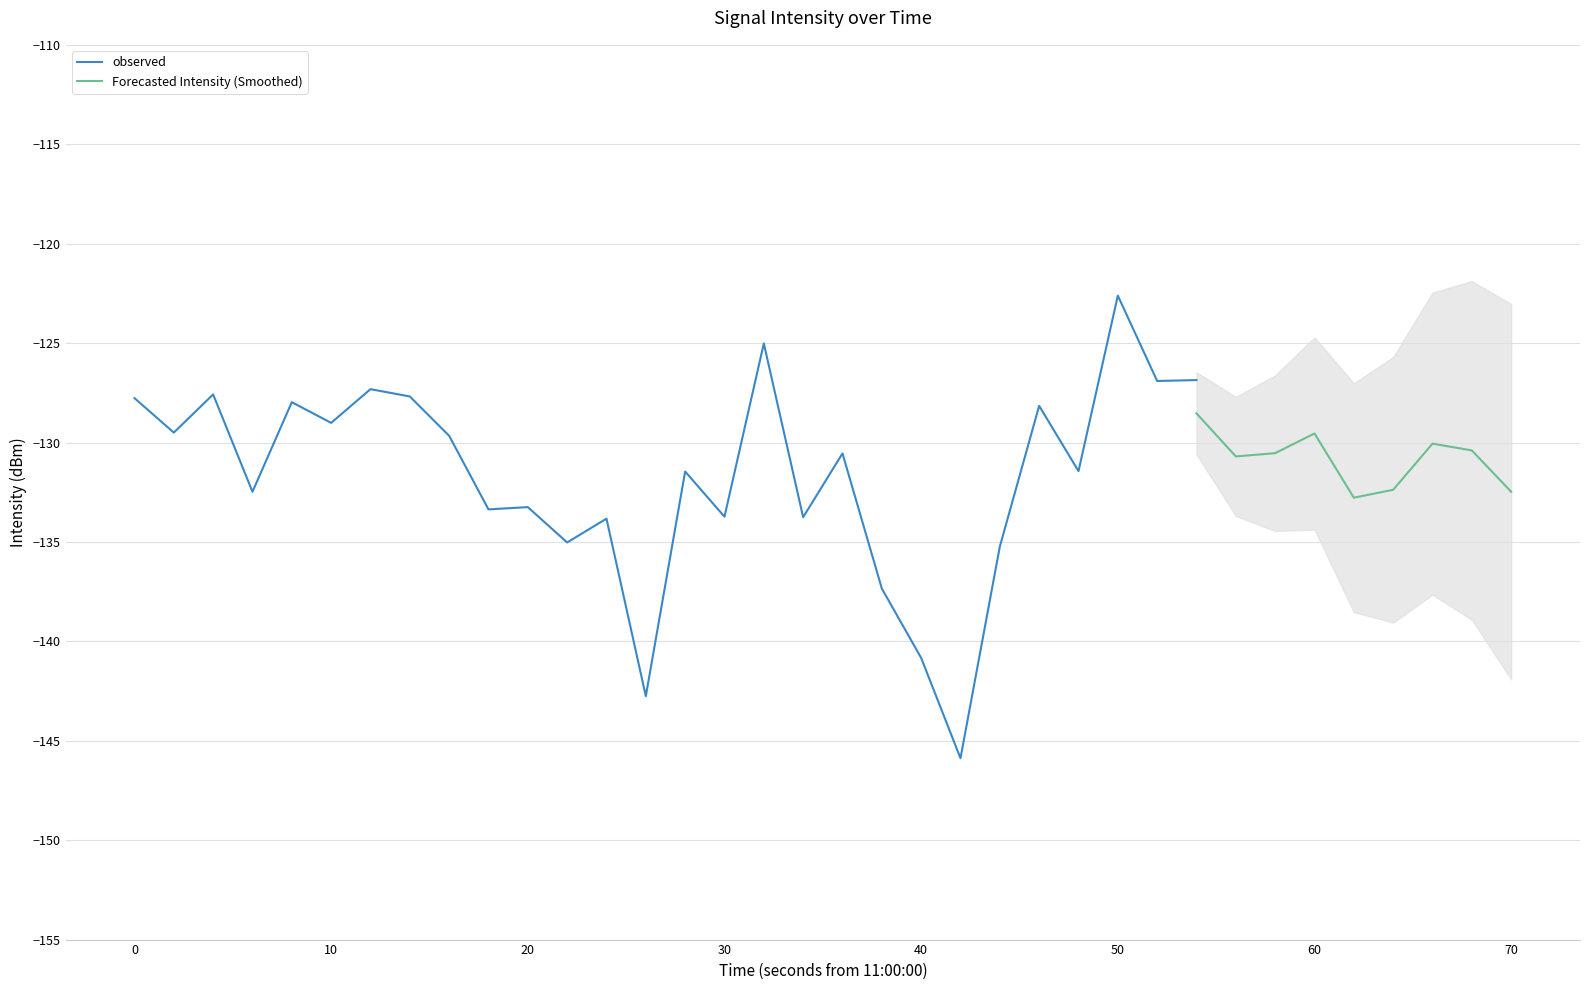

Which category has the highest value in the observed series?

50